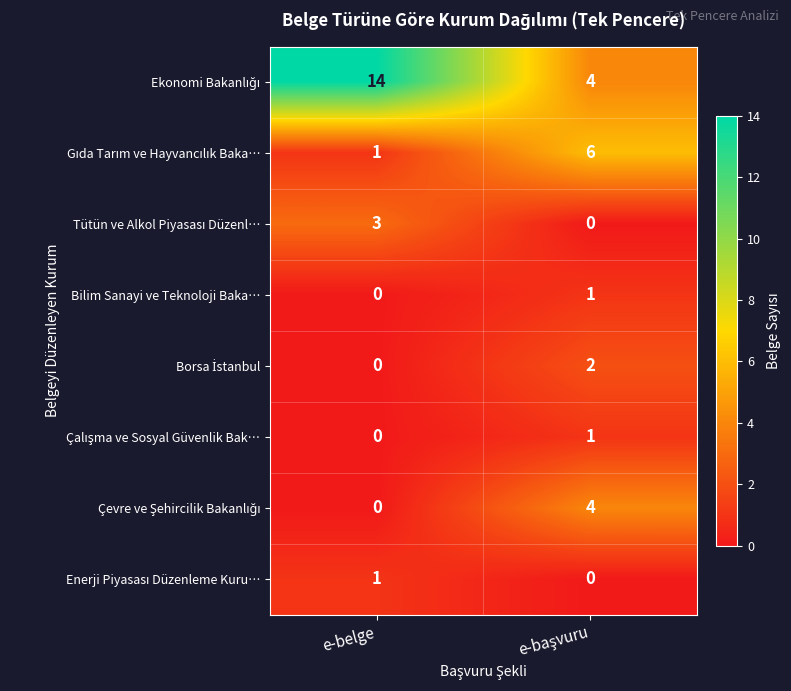

What is the greatest value displayed?

14